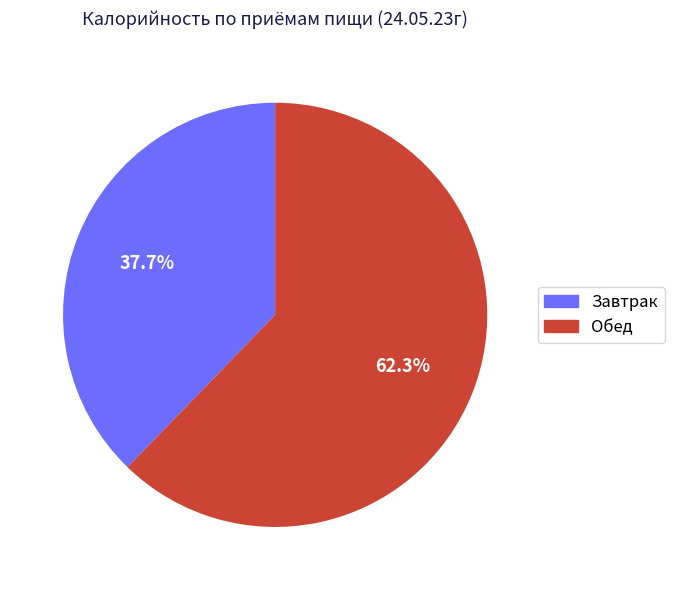

Is there a majority slice in this chart?

Yes